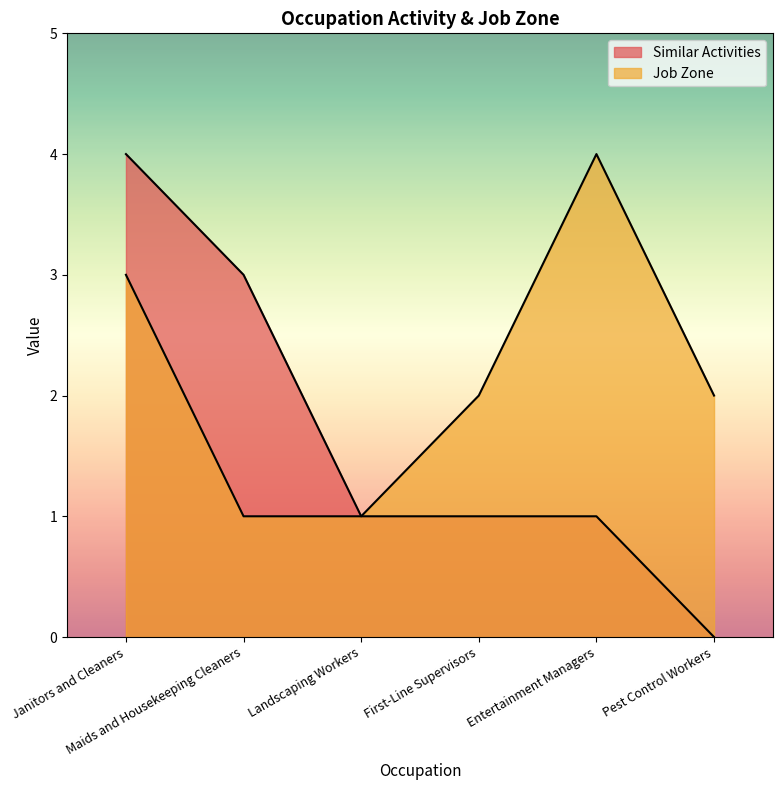

What position from the right is Landscaping Workers?

4